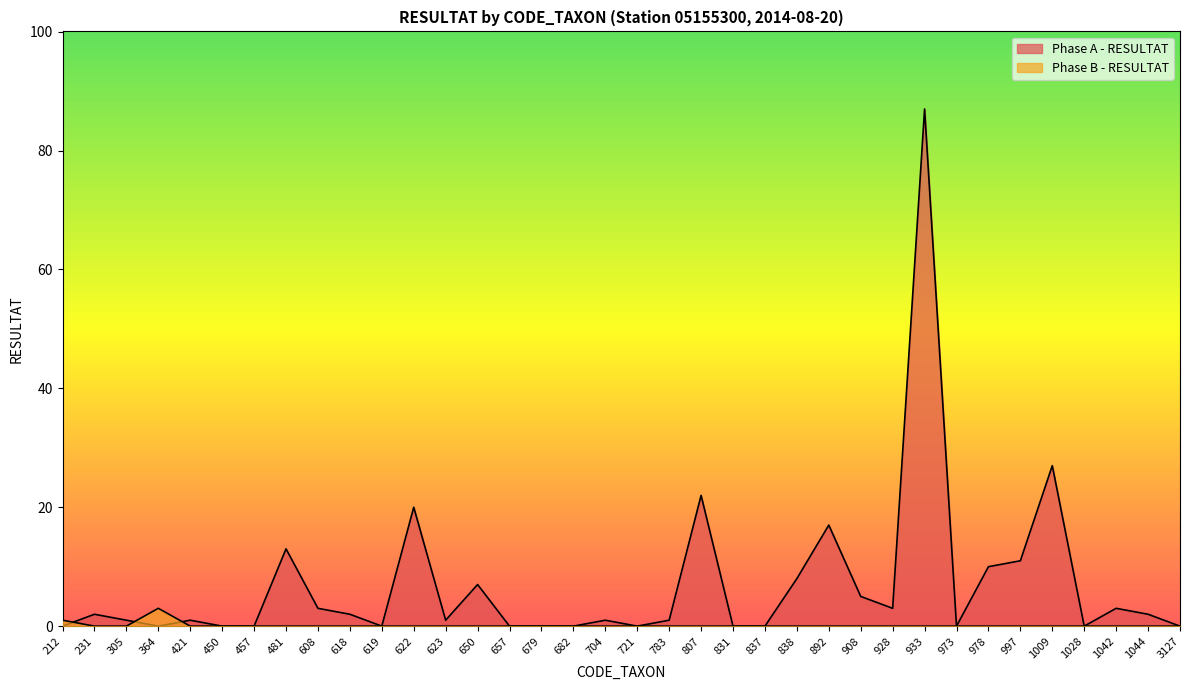

The value of Phase A - RESULTAT at 933 is 87. True or false?

True